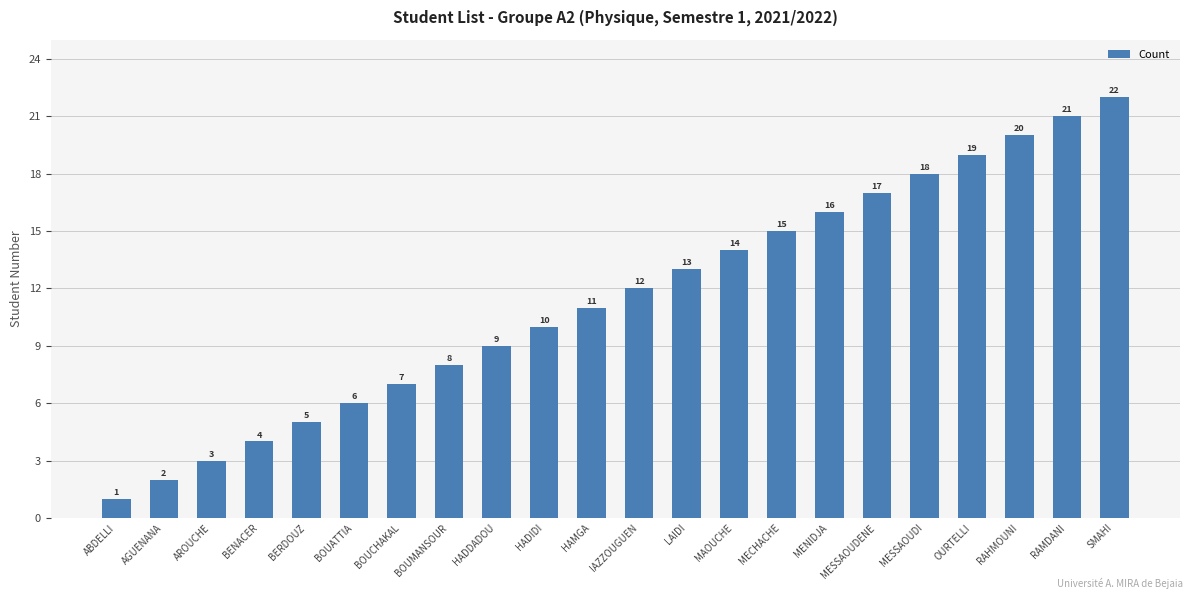

Which label corresponds to the largest value in the chart?

SMAHI